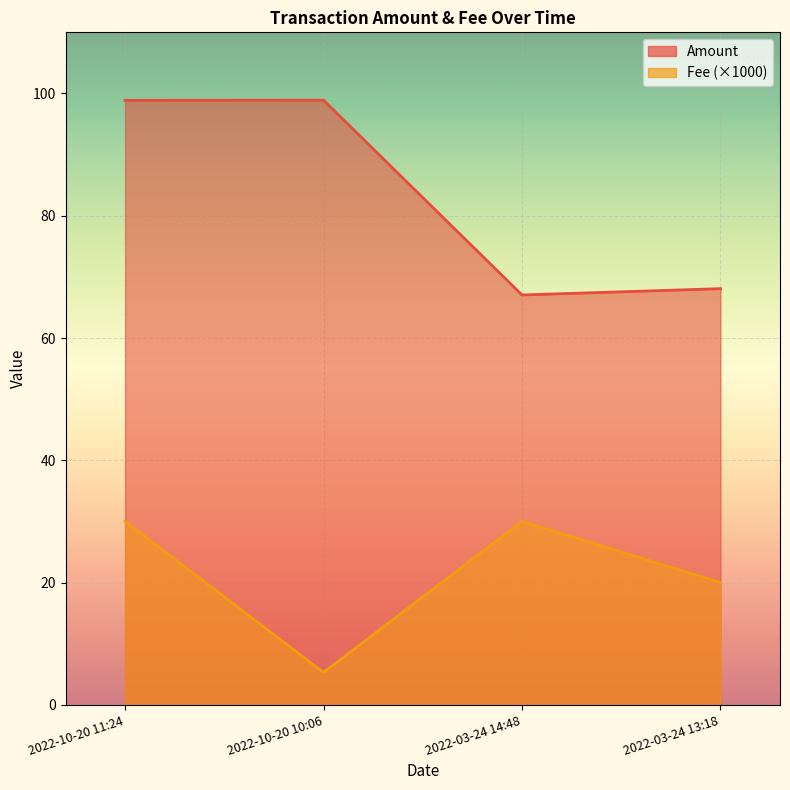

What are all the series names shown in the legend?

Amount, Fee